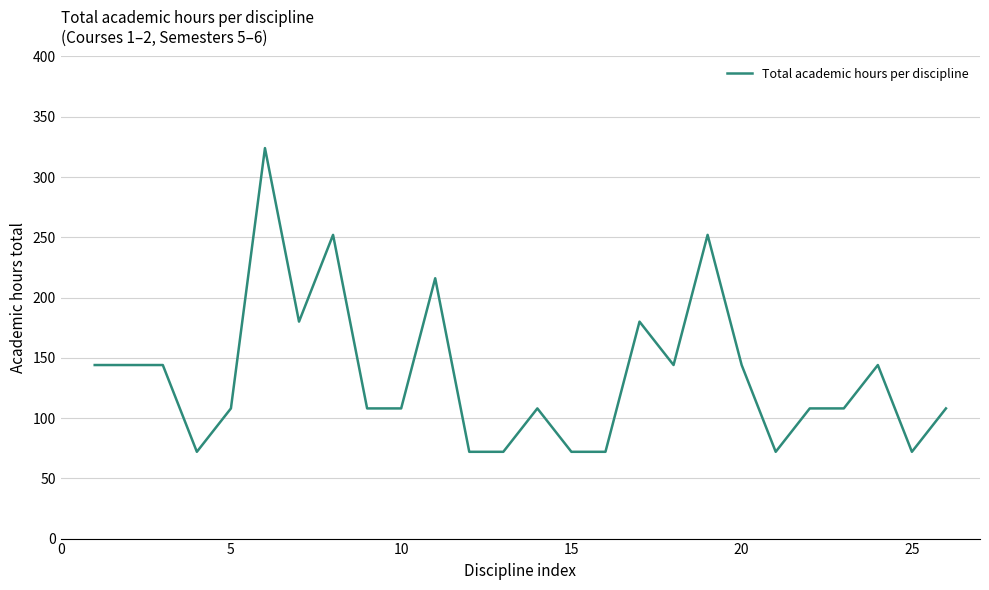

What is the smallest value displayed?

72